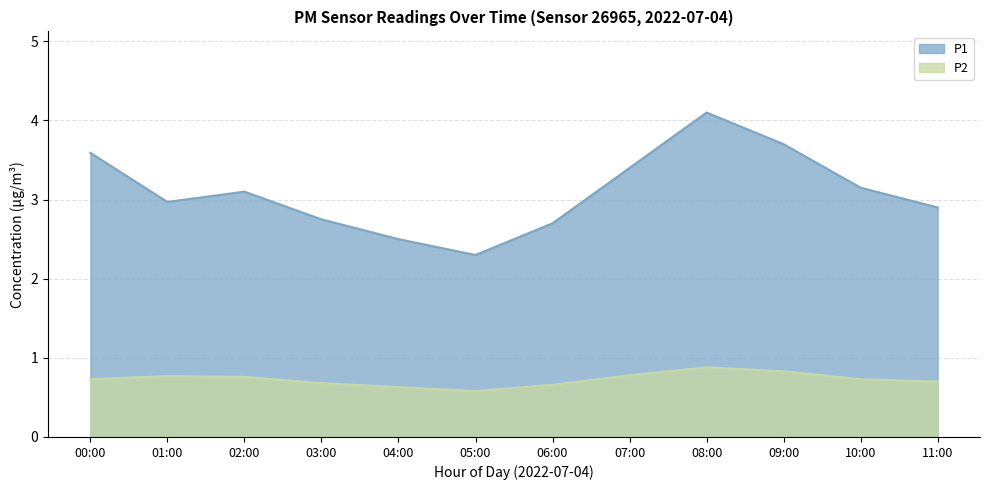

Where is P1 nearest to the value 3?

01:00